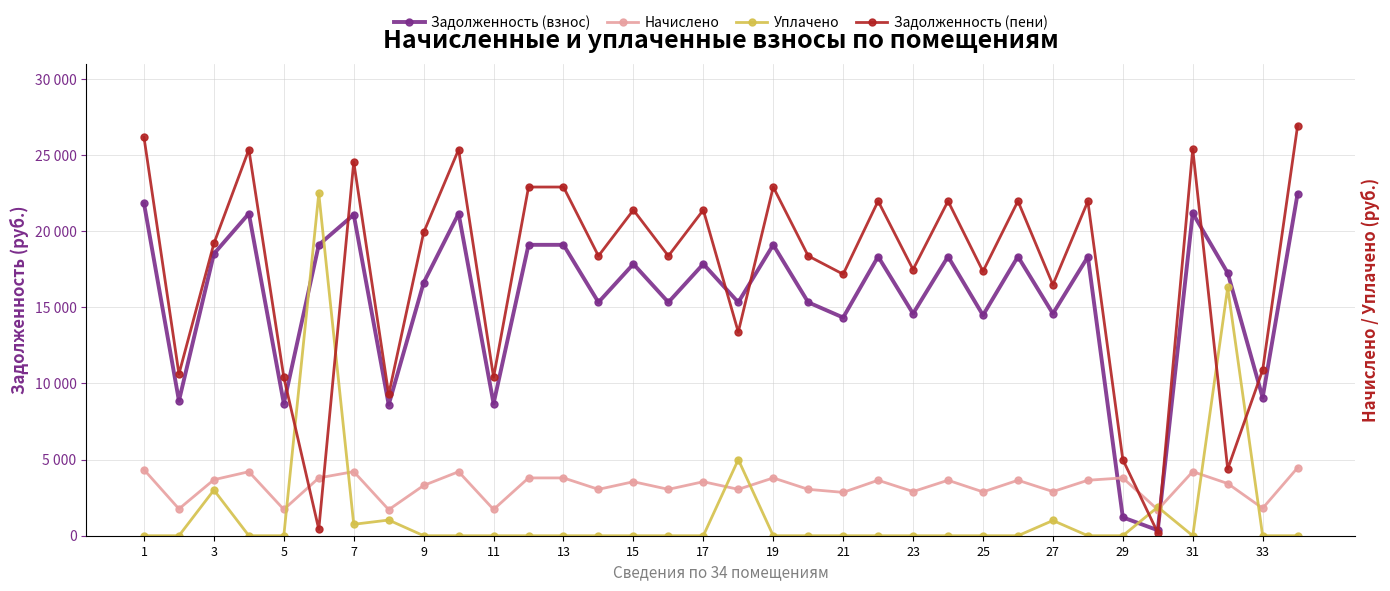

Rank the series by their maximum value, from highest to lowest.

Задолженность (пени), Уплачено, Задолженность (взнос), Начислено